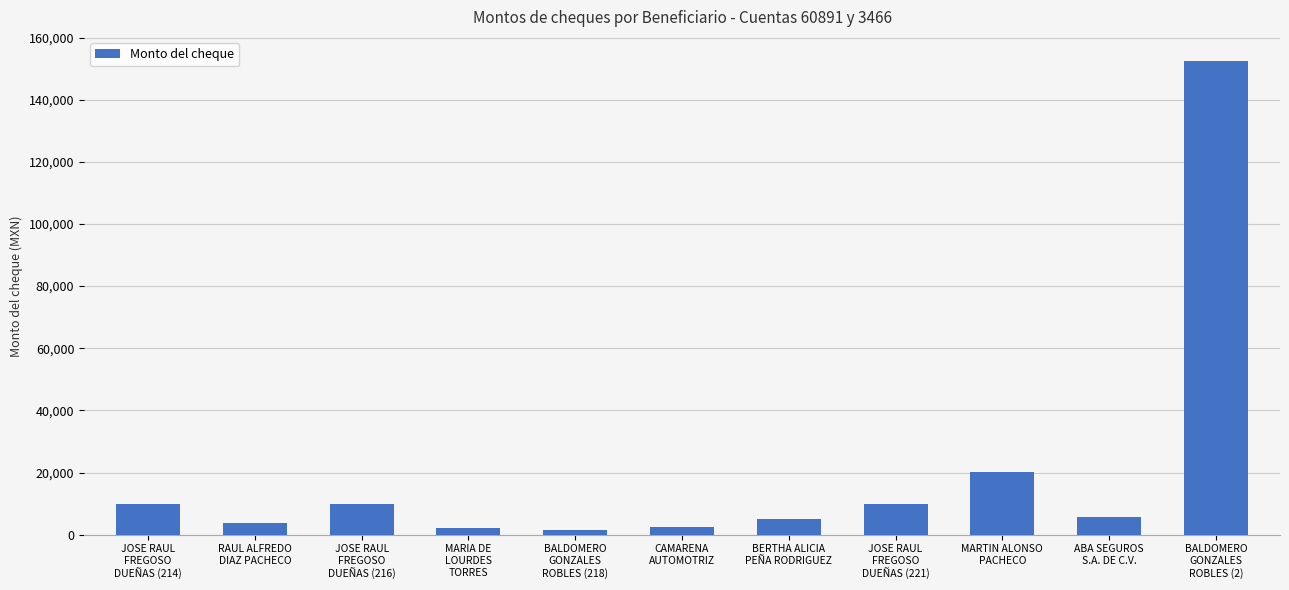

What is the maximum value shown in the chart?

152581.0